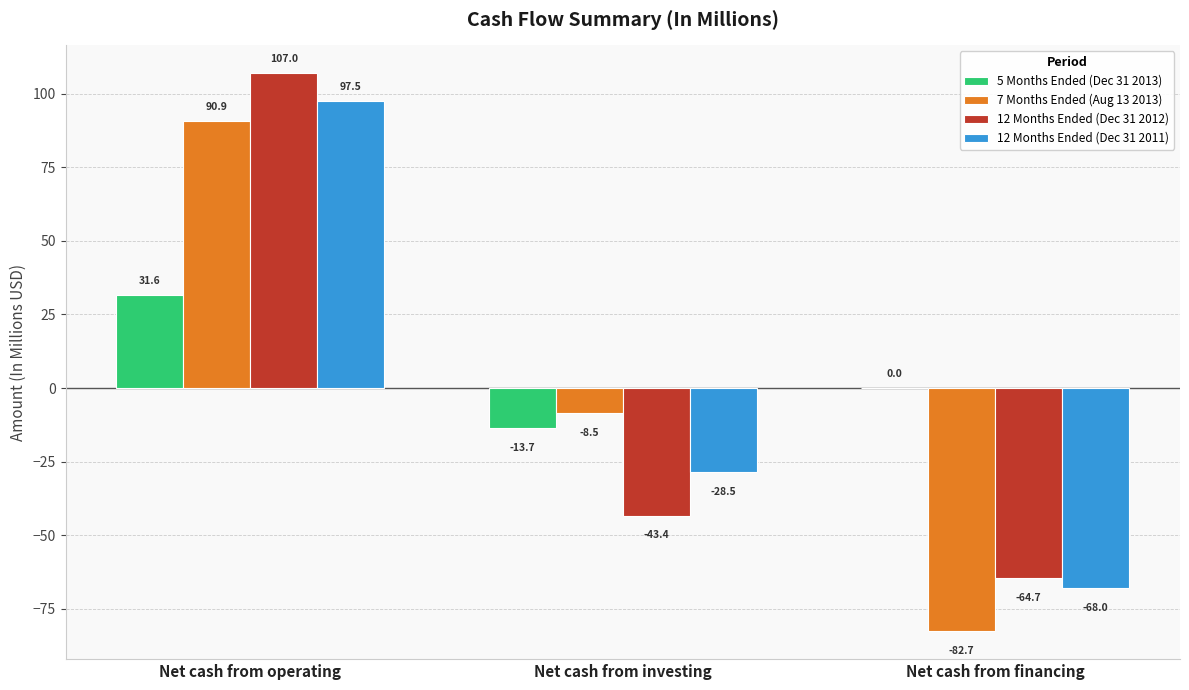

Which series changed the most between Net cash from investing and Net cash from financing?

7 Months Ended (Aug 13 2013)